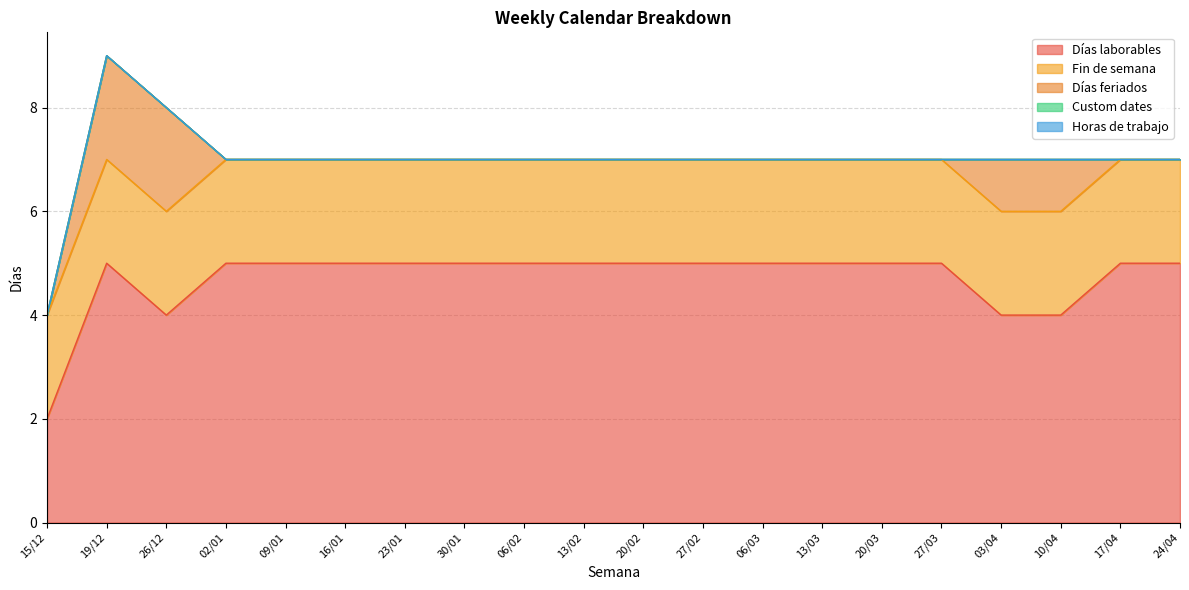

The Fin de semana series shows 1 at 20/03. True or false?

False